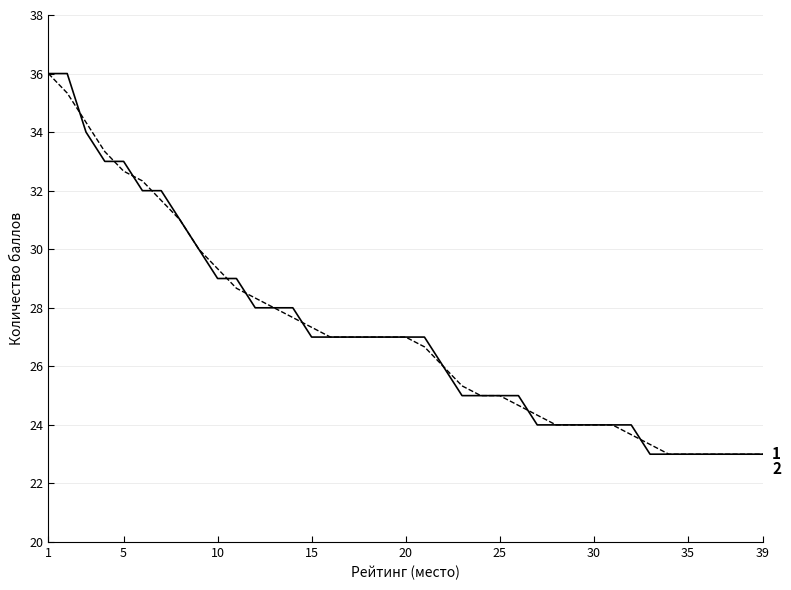

What is the minimum value shown in the chart?

23.0